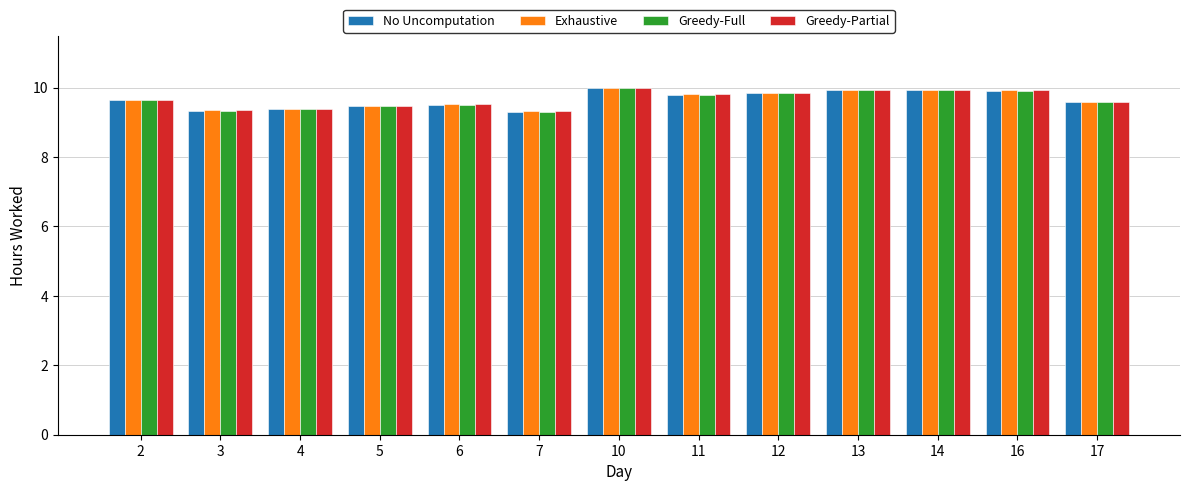

True or false: Exhaustive has a value of 9.6 at 2.

True